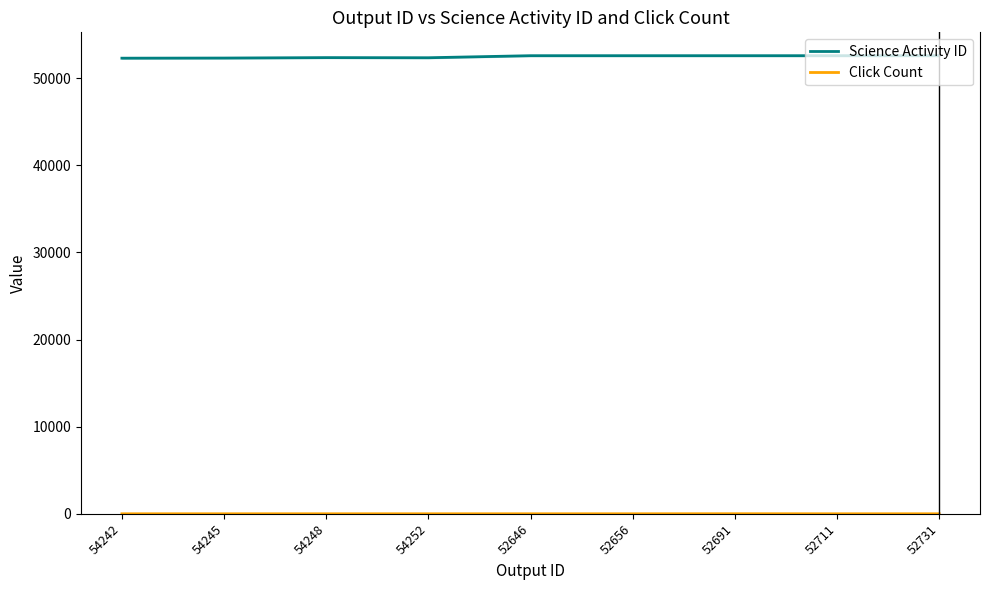

What is the approximate value of Click Count at 52731?

1